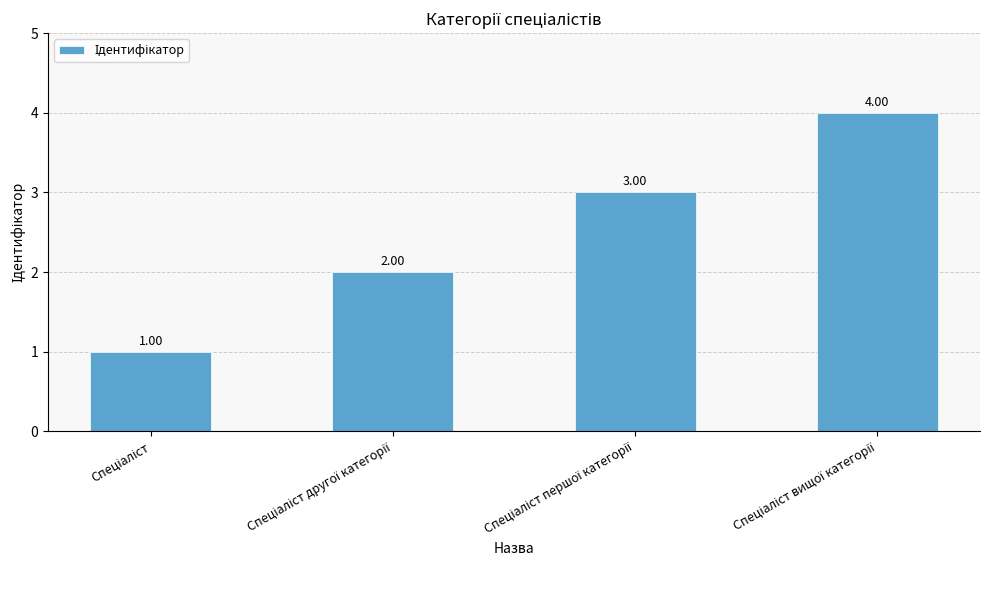

What is the difference between the maximum and minimum values?

3